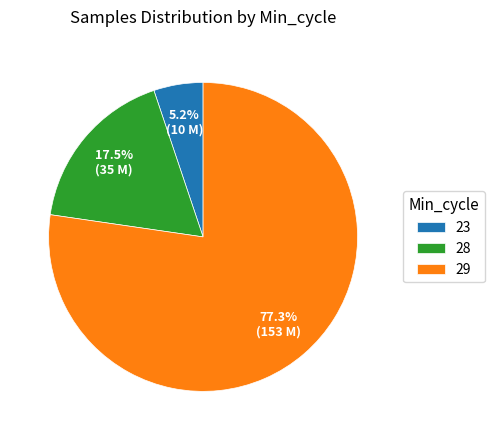

What is the smallest slice in the pie chart?

23